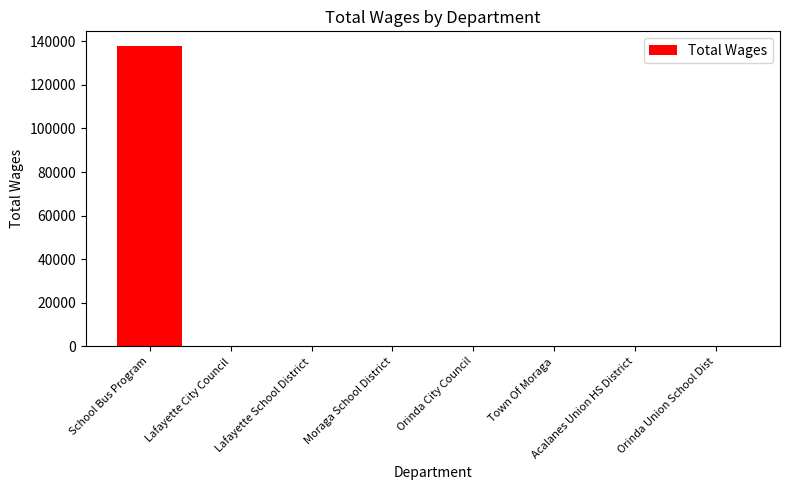

What is the maximum value shown in the chart?

137706